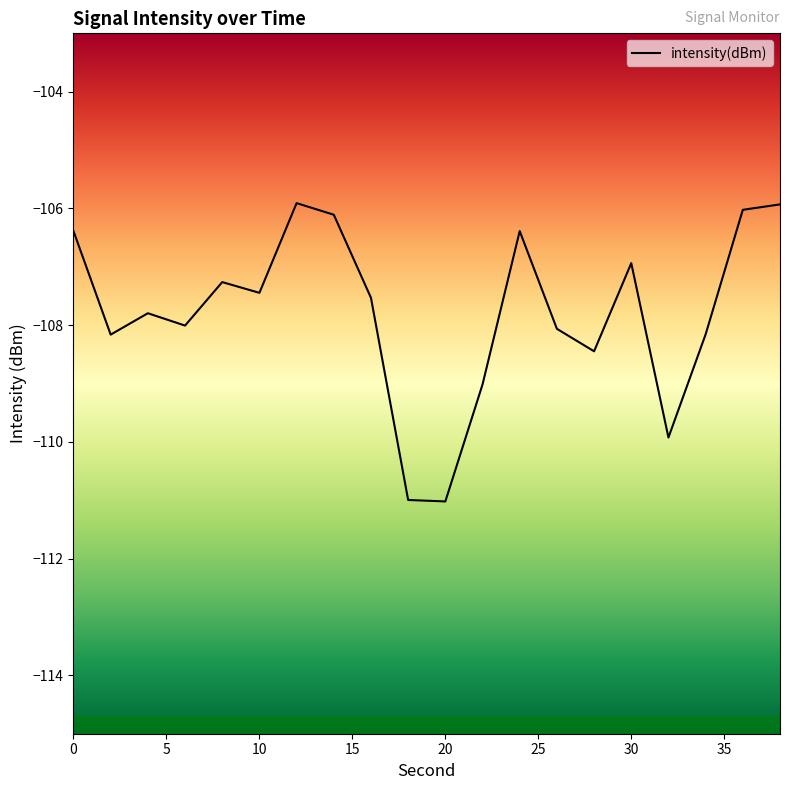

What is the sum of all values?

-2155.5